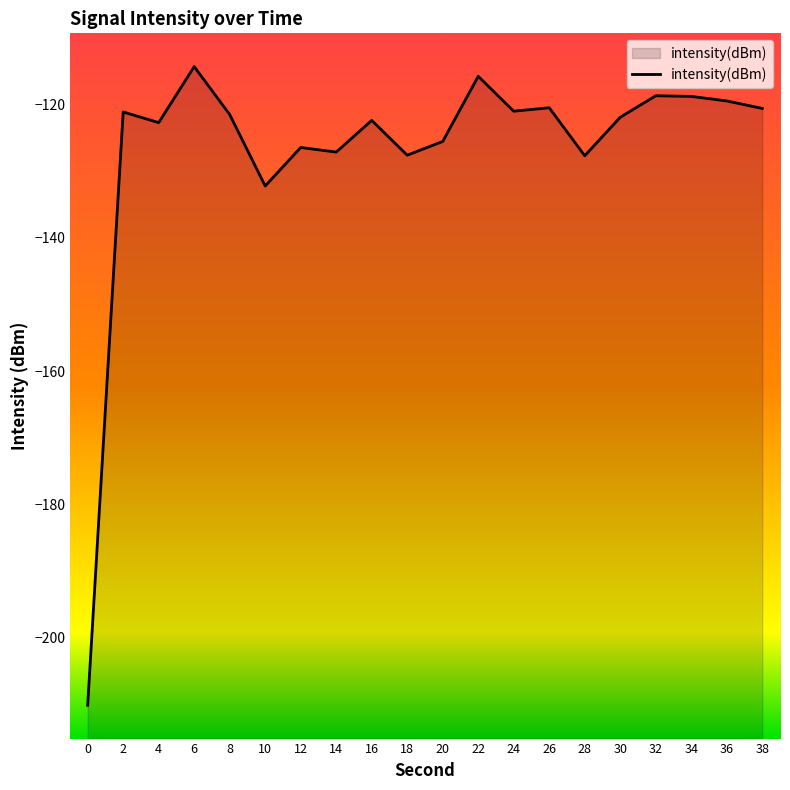

What value does the data have at 28?

-127.6